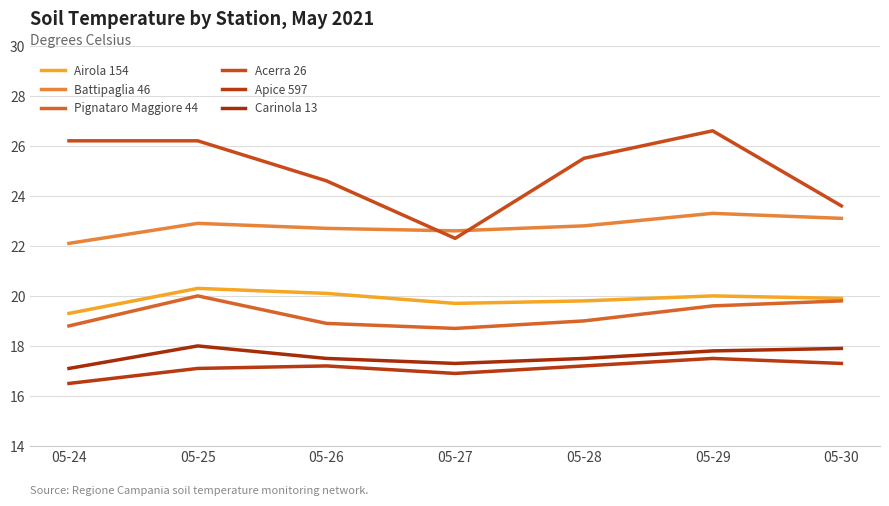

Reading left to right, extract all data points from this chart.

Airola 154: 19.3	20.3	20.1	19.7	19.8	20.0	19.9
Battipaglia 46: 22.1	22.9	22.7	22.6	22.8	23.3	23.1
Pignataro Maggiore 44: 18.8	20.0	18.9	18.7	19.0	19.6	19.8
Acerra 26: 26.2	26.2	24.6	22.3	25.5	26.6	23.6
Apice 597: 16.5	17.1	17.2	16.9	17.2	17.5	17.3
Carinola 13: 17.1	18.0	17.5	17.3	17.5	17.8	17.9